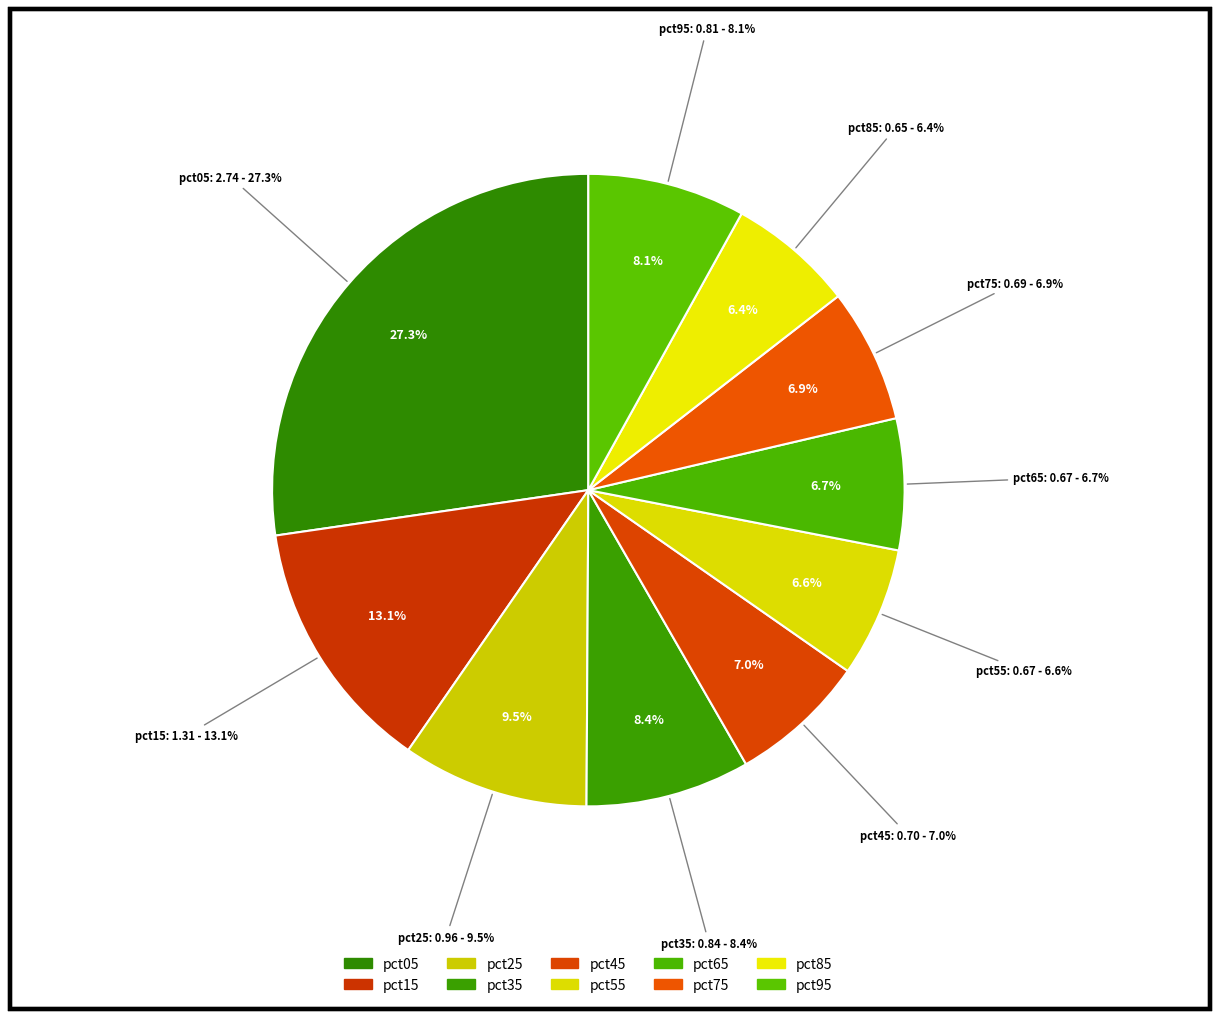

Is it true that pct45 is 7% of the pie?

True